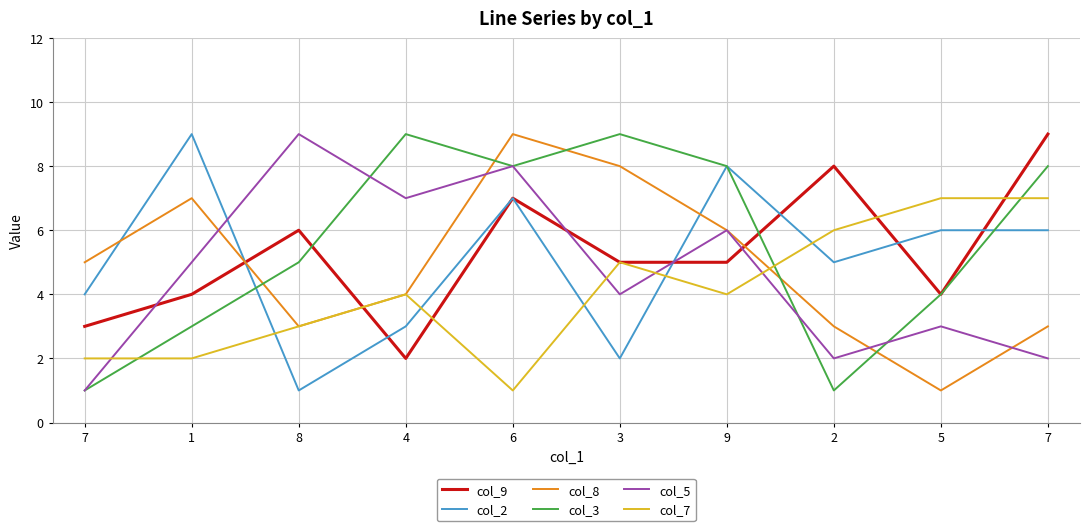

At which label is col_2 closest to 5?

2